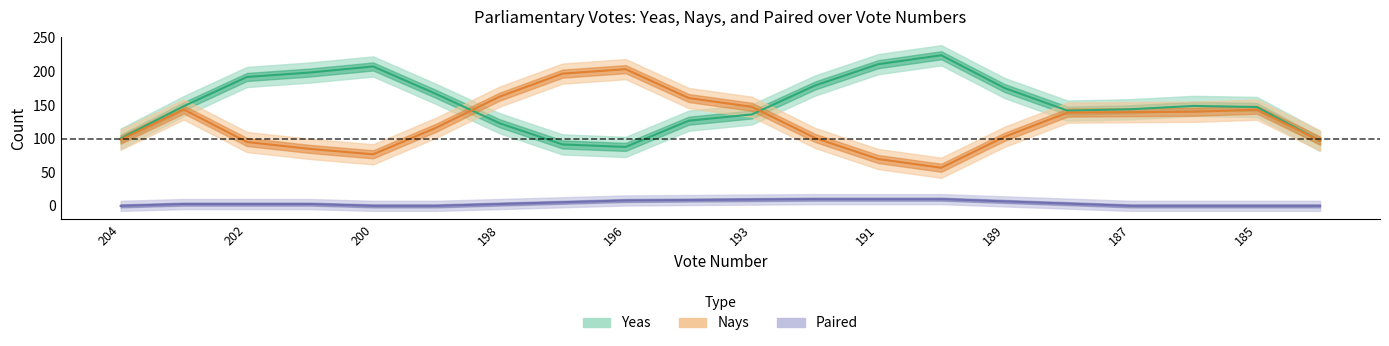

Reading left to right, extract all data points from this chart.

Yeas: 100.0	148.3	191.7	198.3	207.3	166.3	123.0	91.3	87.7	126.7	136.0	179.0	210.7	224.0	175.3	141.7	143.7	148.7	147.0	96.7
Nays: 98.3	143.3	95.0	84.7	76.7	116.3	162.3	196.7	203.3	160.3	147.3	101.0	69.7	56.7	102.7	138.7	139.3	140.0	143.0	97.0
Paired: 0.0	2.7	2.7	2.7	0.0	0.0	2.7	5.3	8.0	8.7	9.3	10.0	10.0	10.0	6.7	3.3	0.0	0.0	0.0	0.0